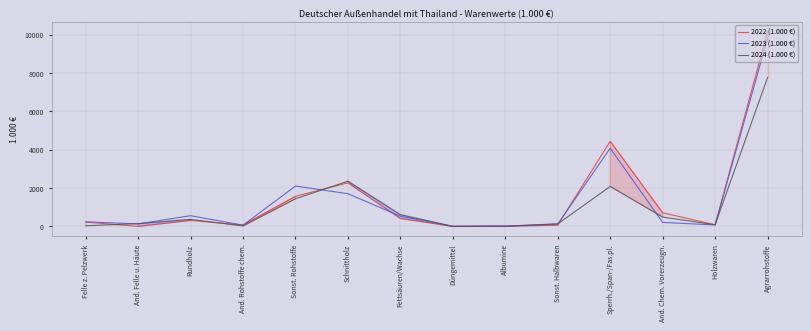

What is the difference between the maximum and second lowest values in the 2024 (1.000 €) series?

7755